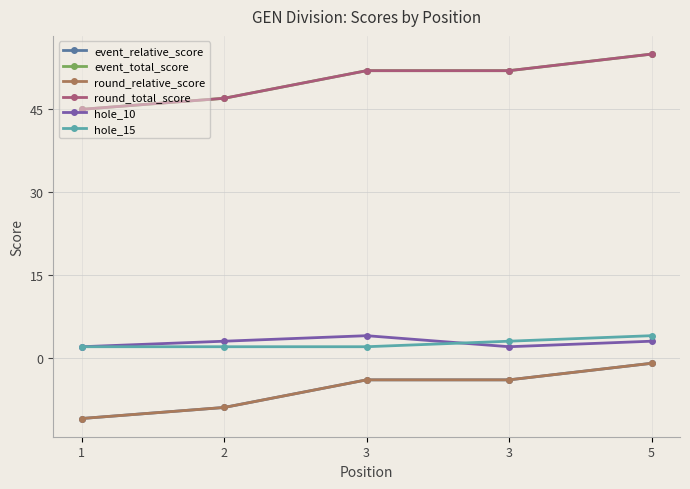

At which category is the sum across all series the highest?

5